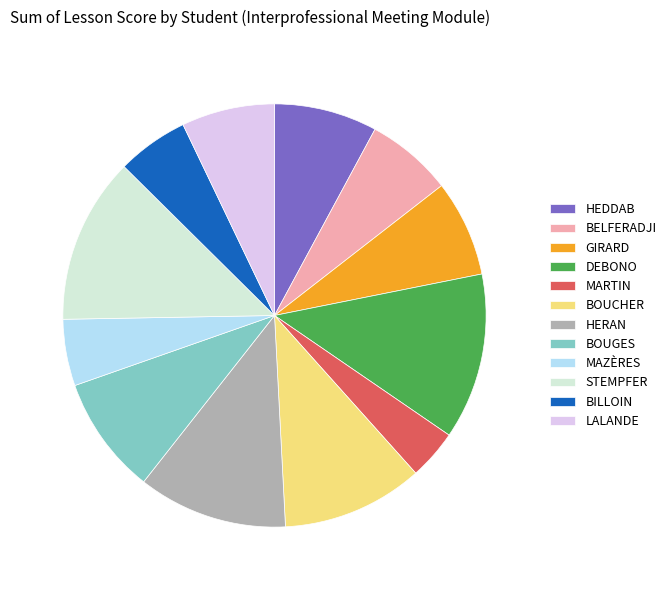

True or false: MARTIN accounts for 17% of the total.

False